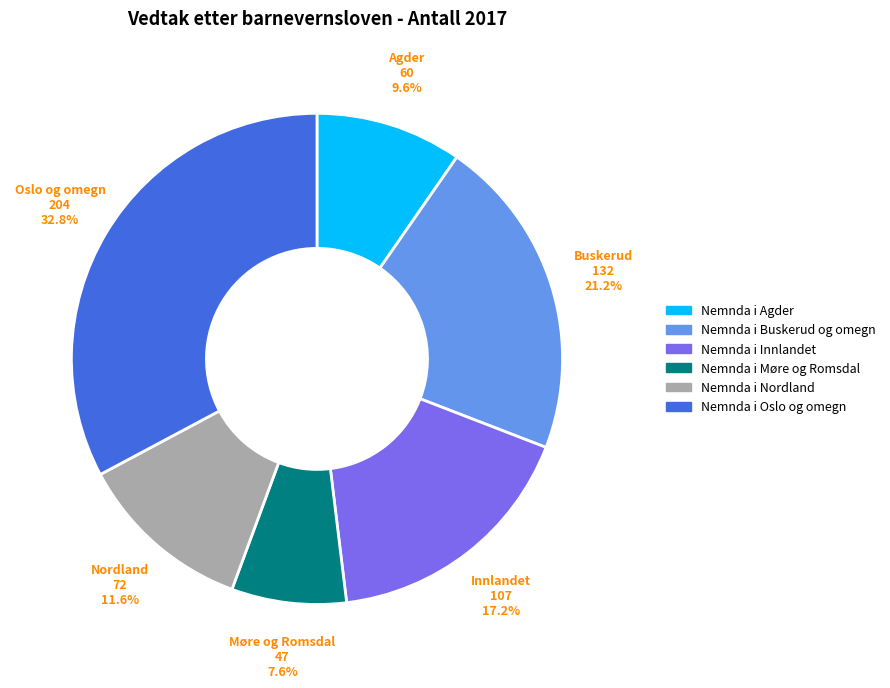

How many slices are in this pie chart?

6